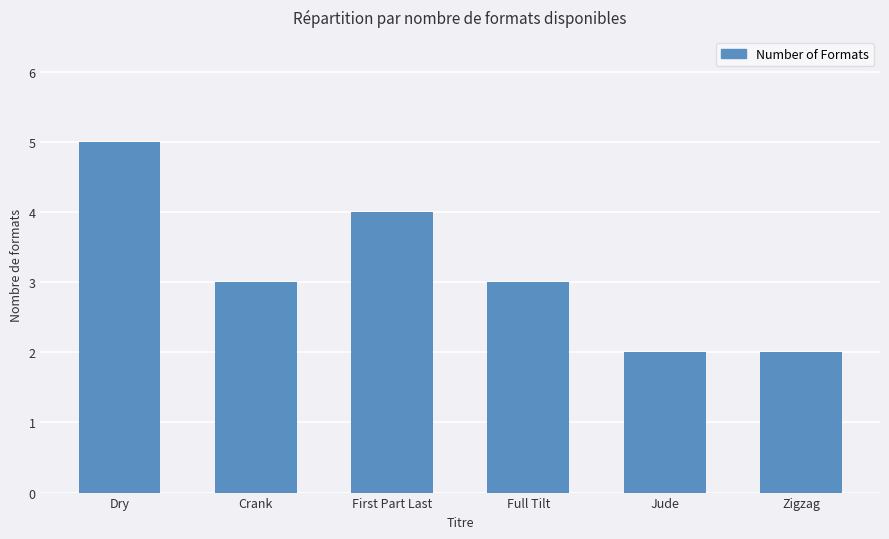

Does the chart contain any negative values?

No